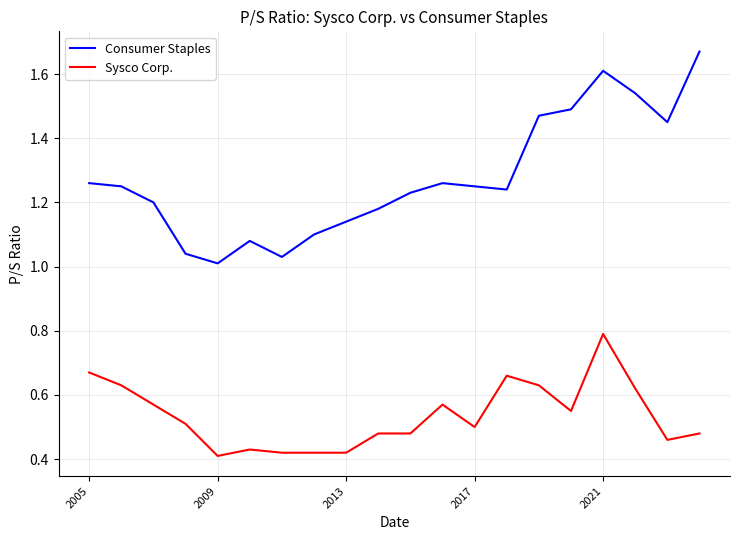

What are all the series names shown in the legend?

Consumer Staples, Sysco Corp.